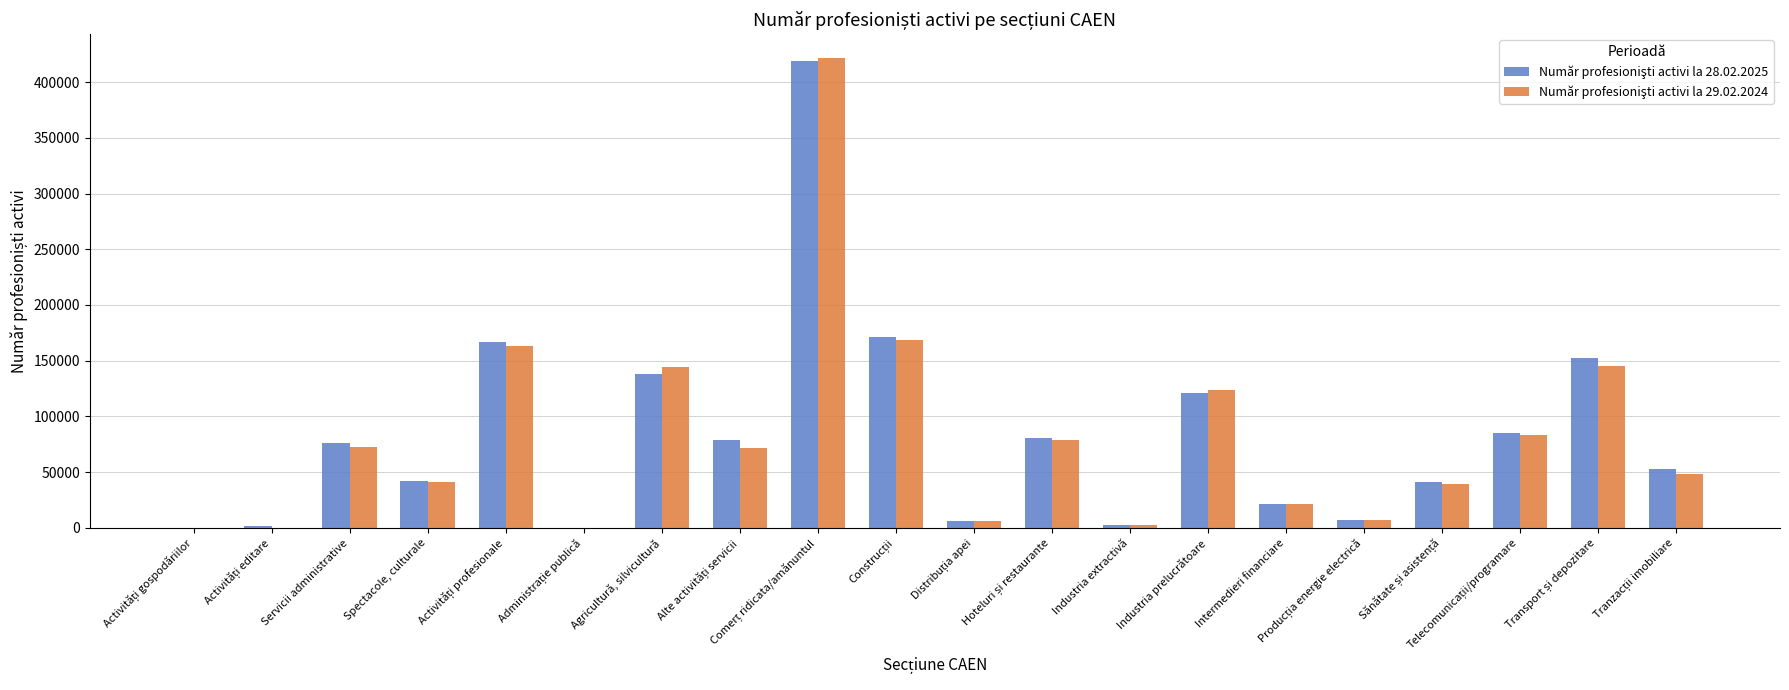

The value of Număr profesionişti activi la 29.02.2024 at Servicii administrative is 38834. True or false?

False